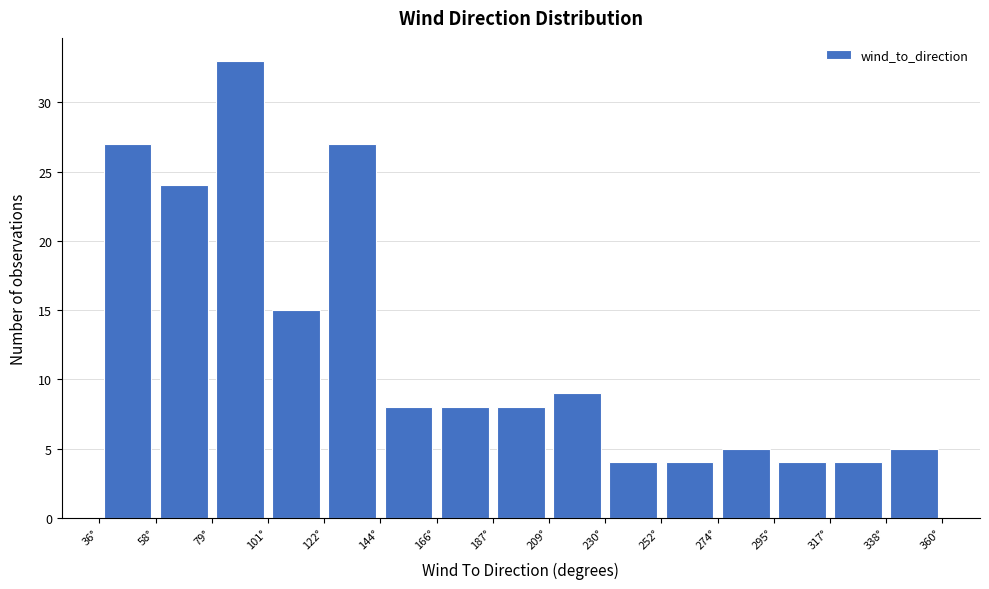

Reading left to right, list every bar in this chart as the range it spans on the x-axis followed by its height. Neither the bar edges nor the heights are printed on the chart, so give them approximately, as read against the axes.

35 to 60: 27
60 to 80: 24
80 to 100: 33
100 to 120: 15
120 to 145: 27
145 to 165: 8
165 to 185: 8
185 to 210: 8
210 to 230: 9
230 to 250: 4
250 to 275: 4
275 to 295: 5
295 to 315: 4
315 to 340: 4
340 to 360: 5